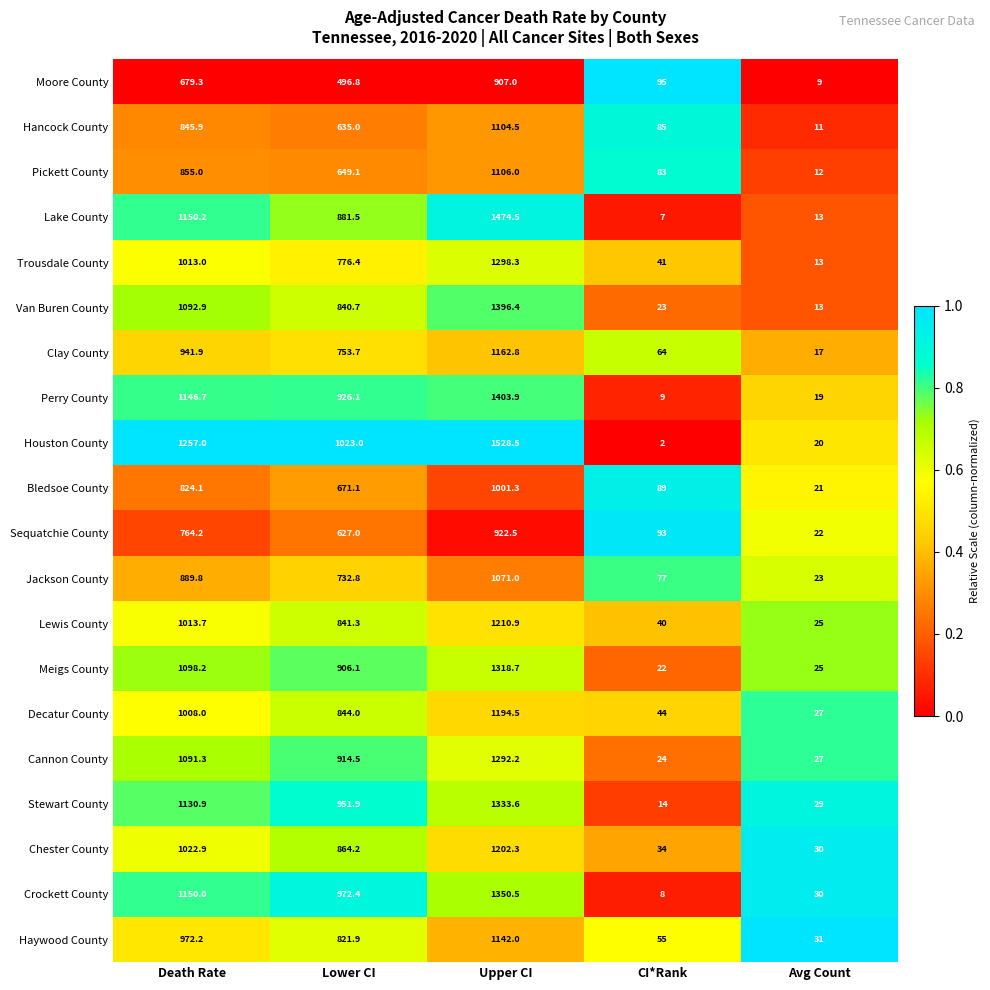

The value of Trousdale County at CI*Rank is 60.4. True or false?

False